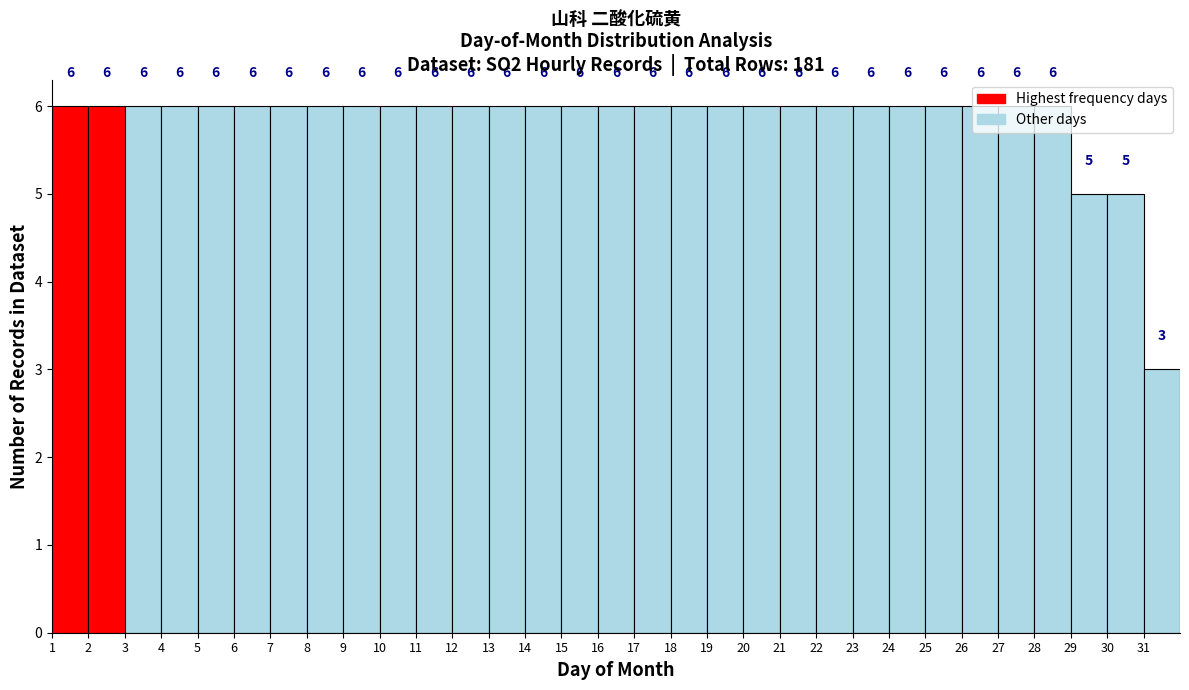

Reading left to right, list every bar in this chart as the range it spans on the x-axis followed by its height.

1 to 2: 6
2 to 3: 6
3 to 4: 6
4 to 5: 6
5 to 6: 6
6 to 7: 6
7 to 8: 6
8 to 9: 6
9 to 10: 6
10 to 11: 6
11 to 12: 6
12 to 13: 6
13 to 14: 6
14 to 15: 6
15 to 16: 6
16 to 17: 6
17 to 18: 6
18 to 19: 6
19 to 20: 6
20 to 21: 6
21 to 22: 6
22 to 23: 6
23 to 24: 6
24 to 25: 6
25 to 26: 6
26 to 27: 6
27 to 28: 6
28 to 29: 6
29 to 30: 5
30 to 31: 5
31 to 32: 3